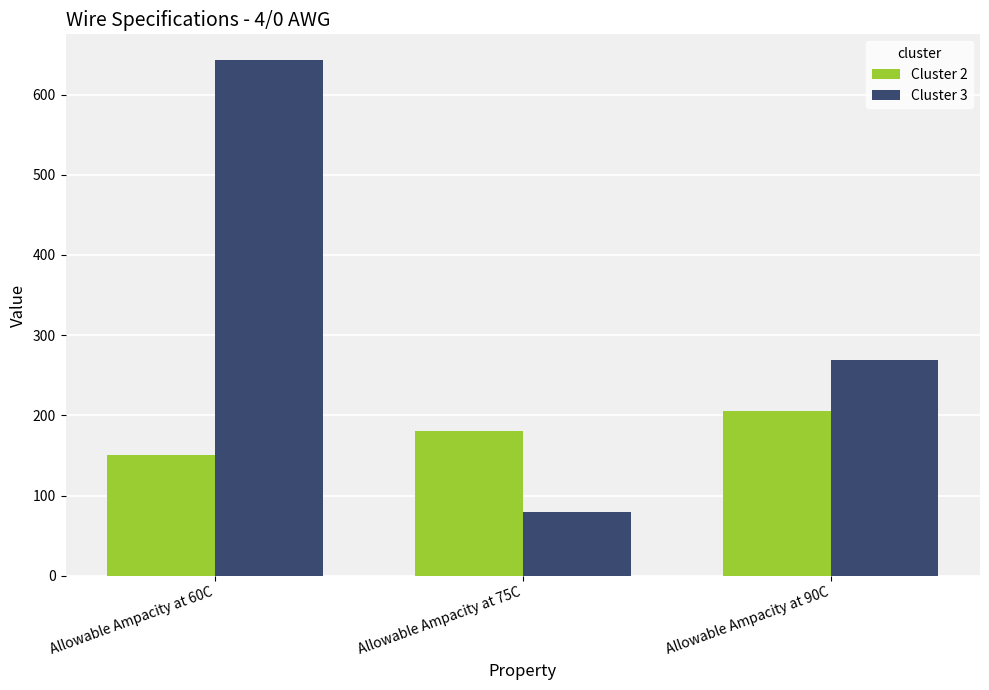

Reading left to right, list all the values displayed in this chart.

Cluster 2: Allowable Ampacity at 60C=150	Allowable Ampacity at 75C=180	Allowable Ampacity at 90C=205
Cluster 3: Allowable Ampacity at 60C=643	Allowable Ampacity at 75C=80	Allowable Ampacity at 90C=269